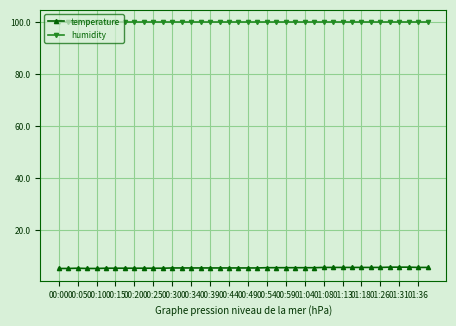

List the series in order of their overall mean, lowest first.

temperature, humidity